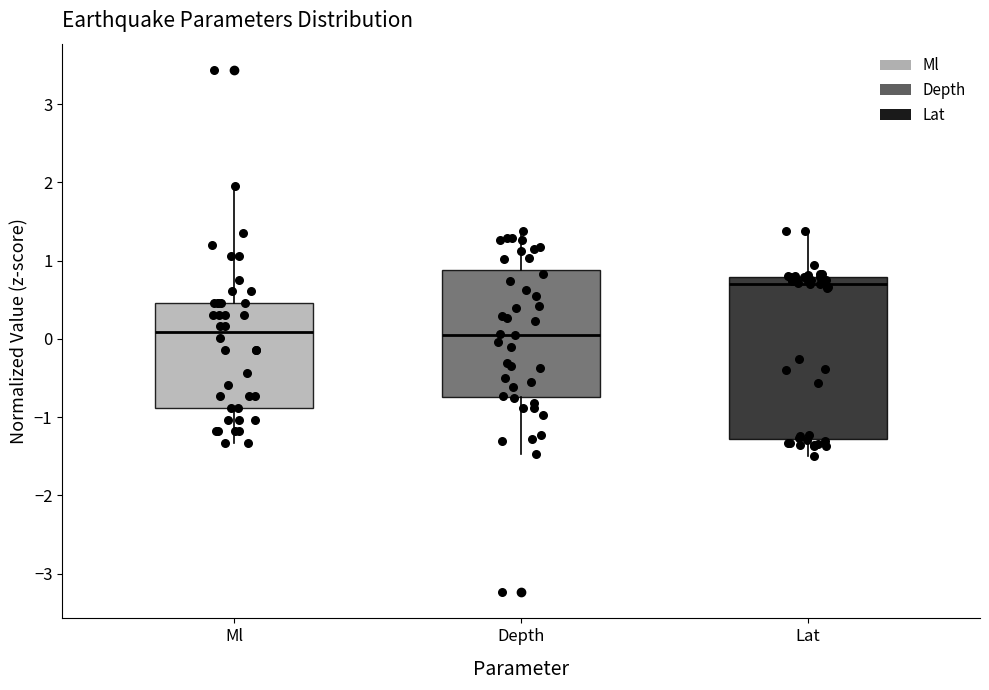

Reading left to right, transcribe this box plot: for each box, give where its median line is, the range the box spans, and where its two whiskers end, as read against the y-axis. The values are not printed on the chart, so give them approximately, as read against the axis.

Ml: median 0.1, box -0.9 to 0.5, whiskers -1.3 to 1.9
Depth: median 0.1, box -0.7 to 0.9, whiskers -1.5 to 1.4
Lat: median 0.7, box -1.3 to 0.8, whiskers -1.5 to 1.4